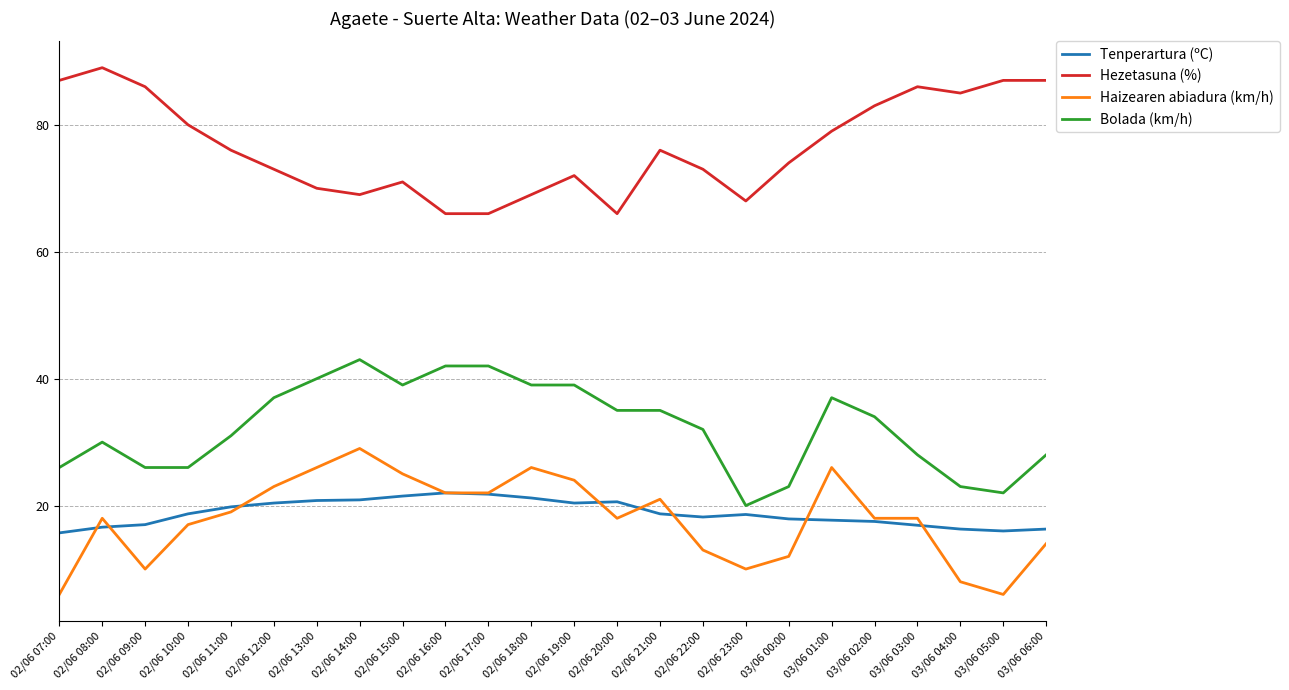

What is the smallest value displayed?

6.0